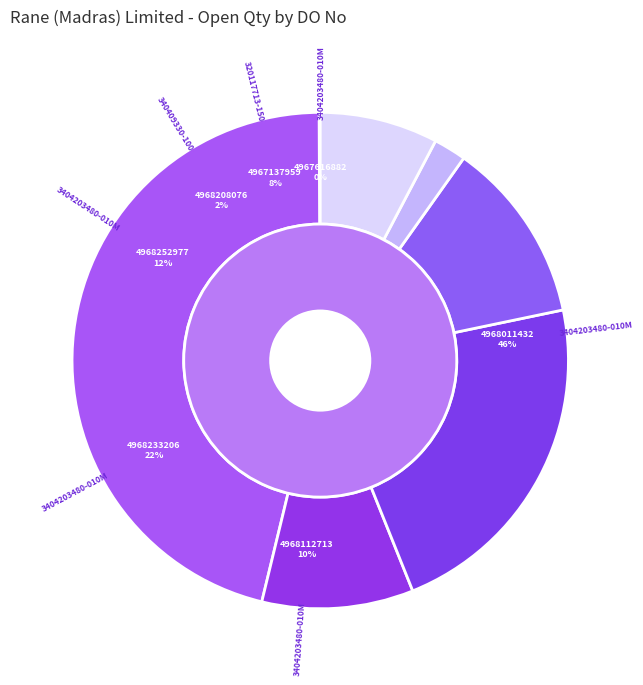

Which category has the biggest portion of the pie?

3404203480-010M (DO:4968011432)